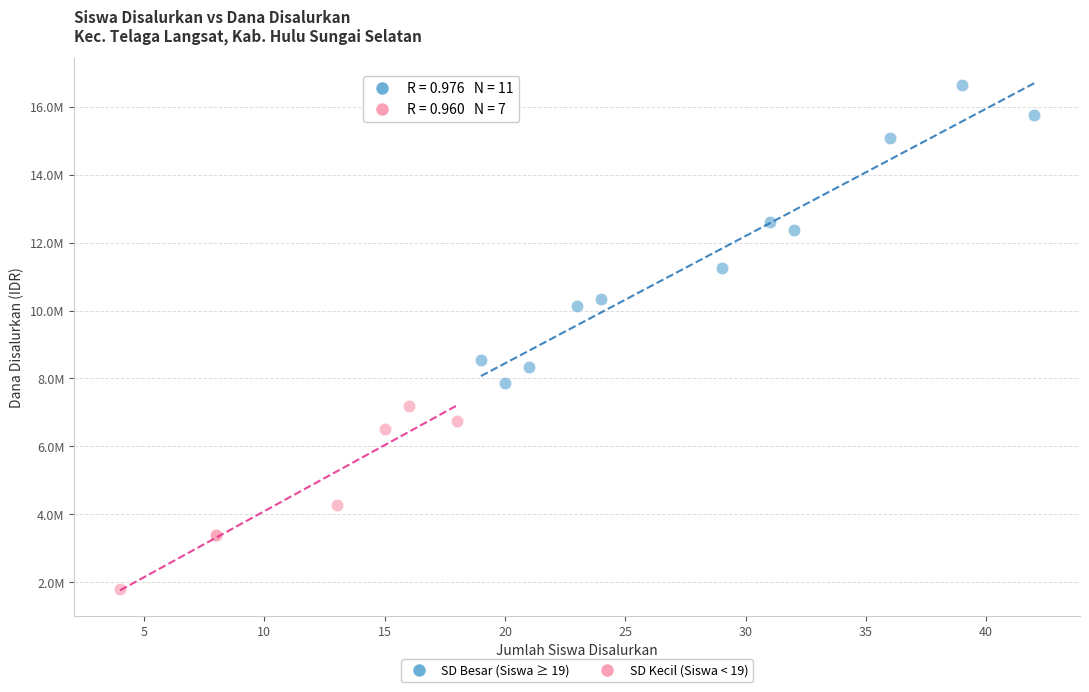

What are all the series names shown in the legend?

SD Besar (Siswa ≥ 19), SD Kecil (Siswa < 19)